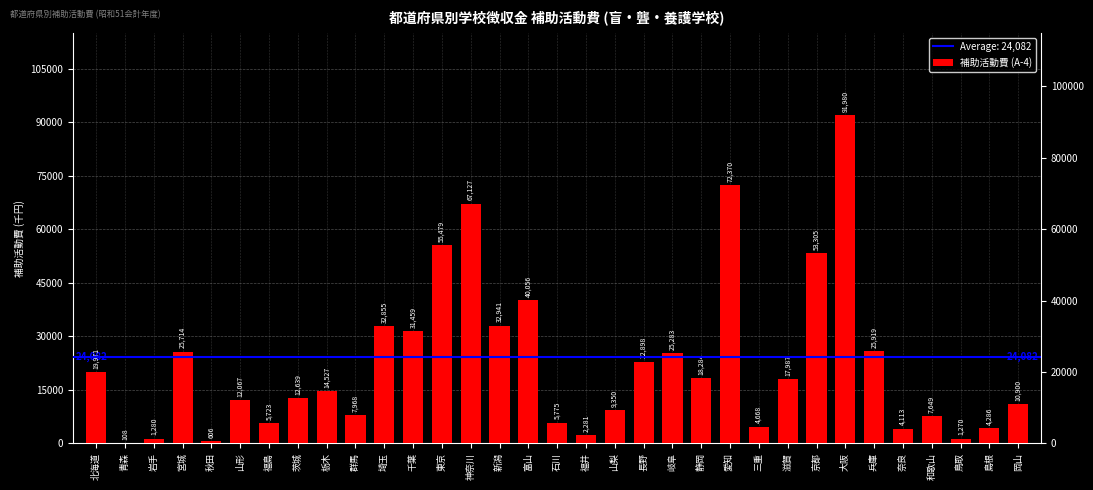

What is the smallest value displayed?

108